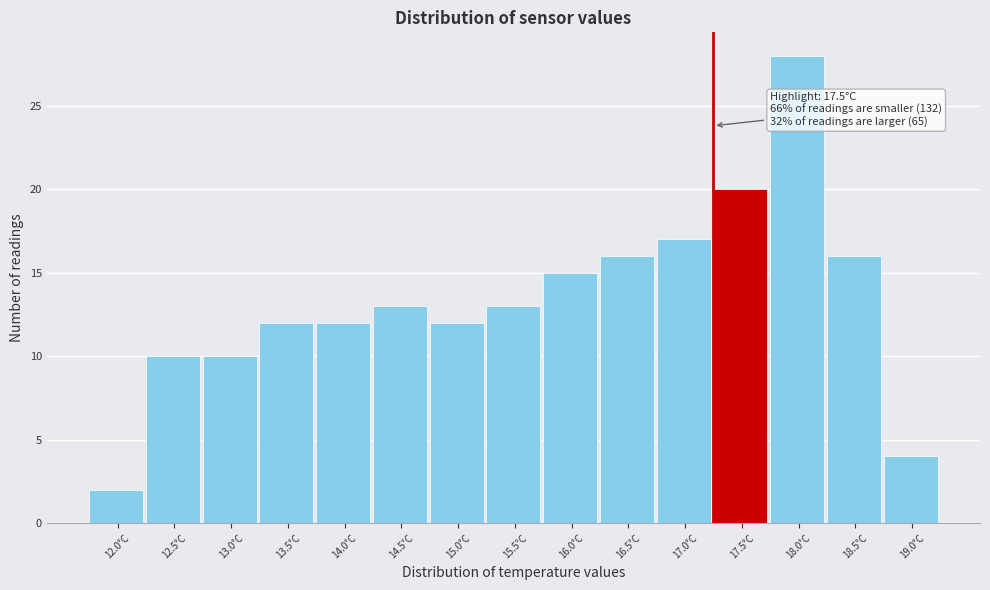

Reading right to left, transcribe all the data shown in this chart.

19.0°C=4	18.5°C=16	18.0°C=28	17.5°C=20	17.0°C=17	16.5°C=16	16.0°C=15	15.5°C=13	15.0°C=12	14.5°C=13	14.0°C=12	13.5°C=12	13.0°C=10	12.5°C=10	12.0°C=2